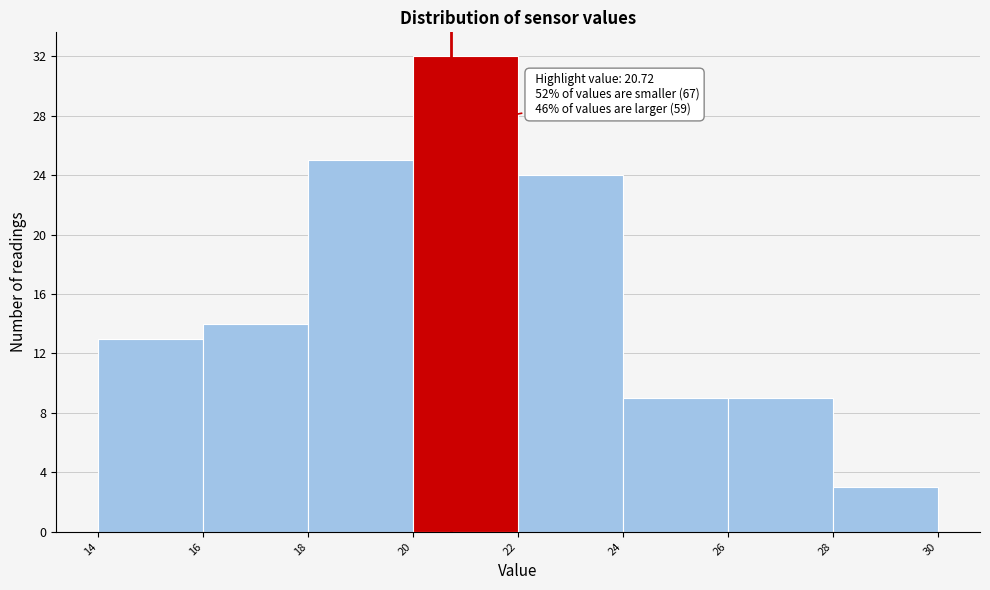

Which range on the x-axis has the tallest bar?

20 to 22